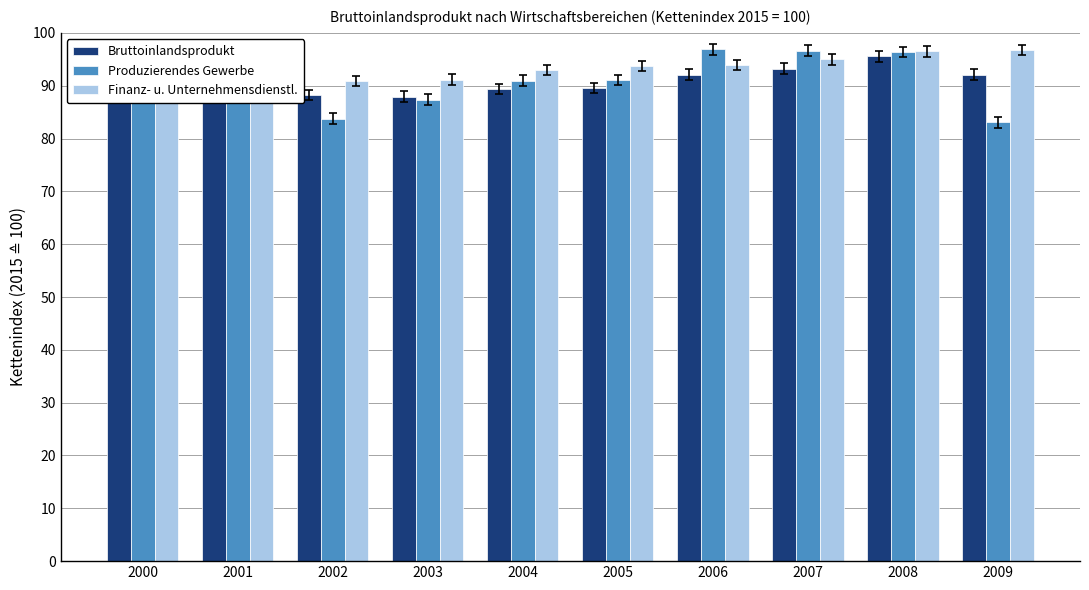

Reading right to left, what are all the values shown in this chart?

Bruttoinlandsprodukt: 92.1	95.5	93.2	92.1	89.6	89.4	87.9	88.2	89.9	88.8
Produzierendes Gewerbe: 83.1	96.4	96.6	96.9	91.1	91.0	87.4	83.8	88.1	88.0
Finanz- u. Unternehmensdienstl.: 96.8	96.5	95.0	93.9	93.7	92.9	91.1	90.9	91.1	90.1